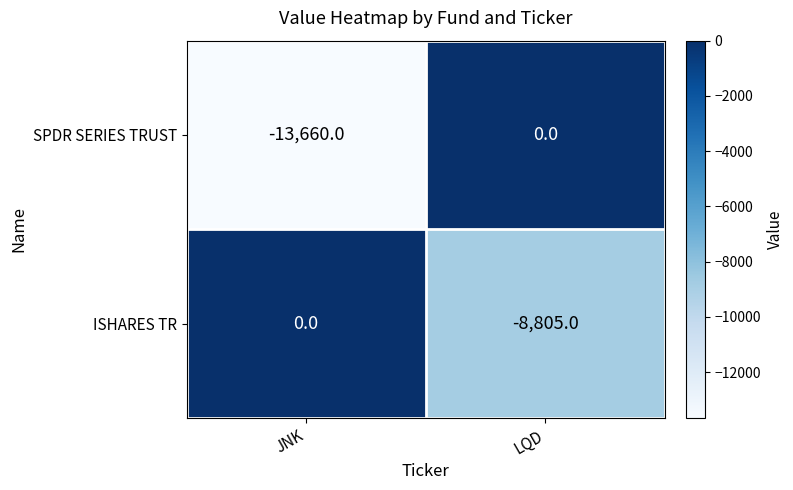

Read the SPDR SERIES TRUST value at JNK, to the nearest 50.

-13650